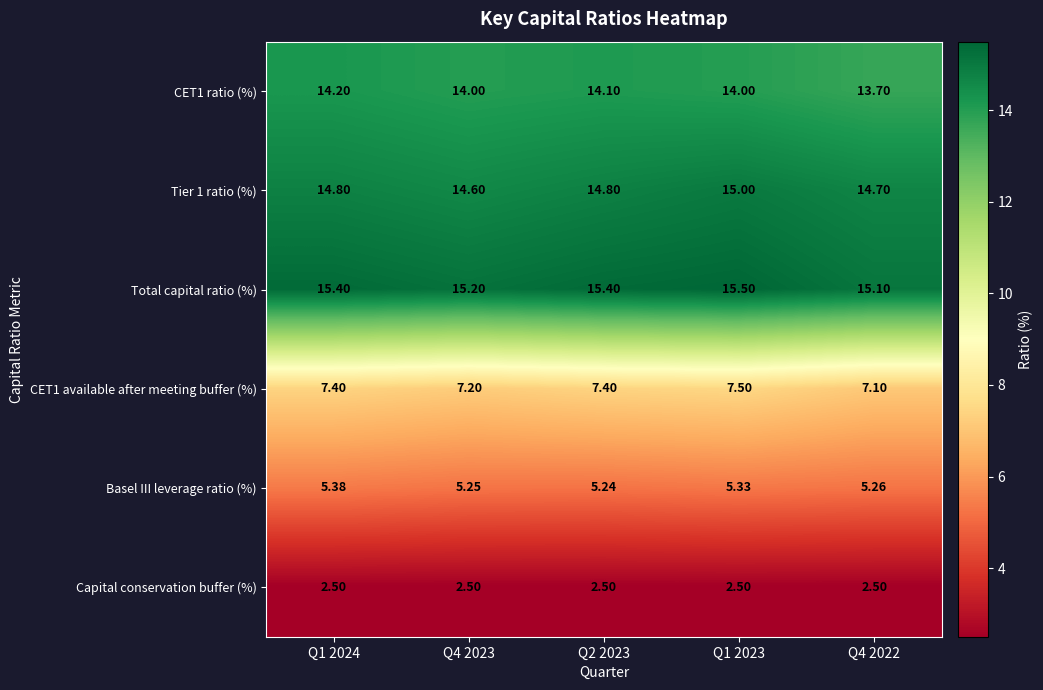

Rank the series at Q1 2024 from highest to lowest value.

Total capital ratio (%), Tier 1 ratio (%), CET1 ratio (%), CET1 available after meeting buffer (%), Basel III leverage ratio (%), Capital conservation buffer (%)